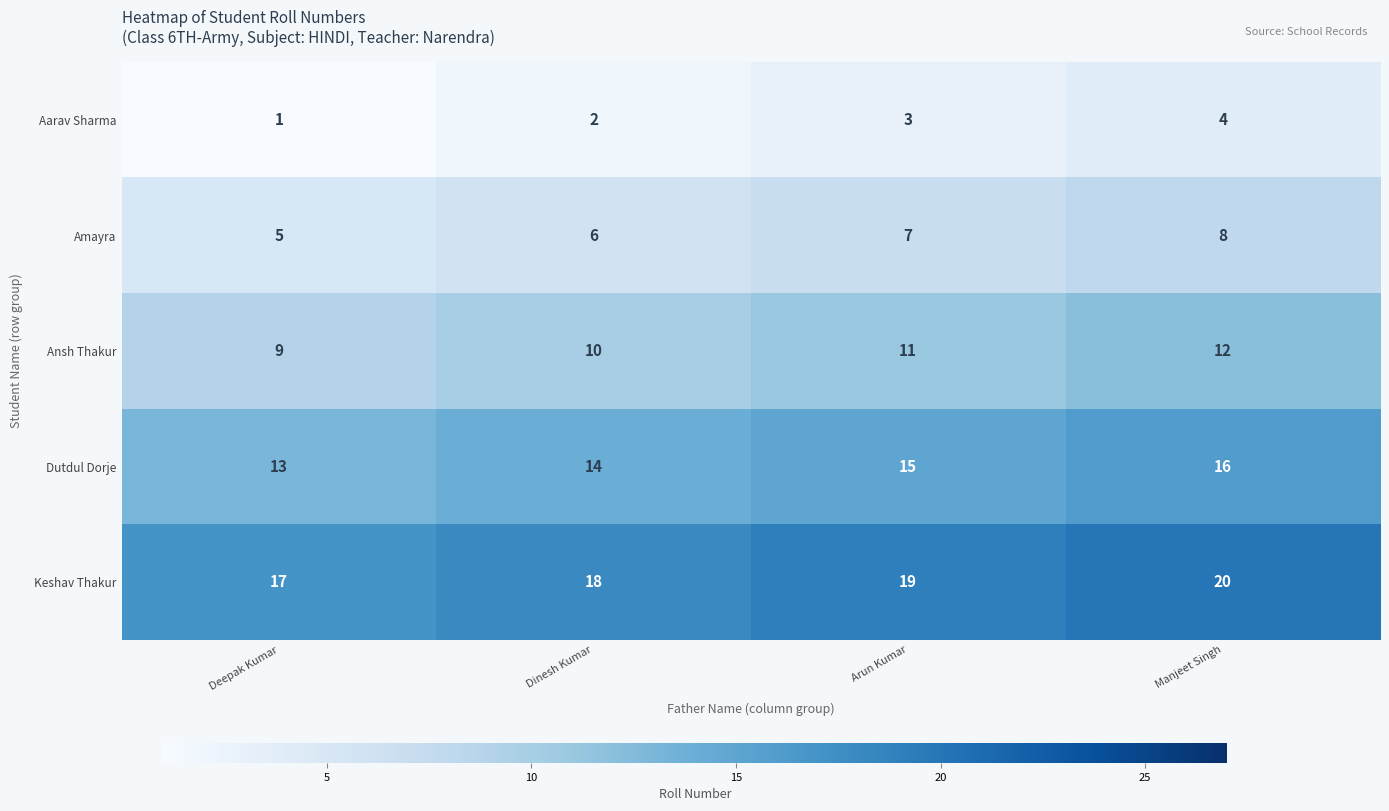

The value of Aarav Sharma at Manjeet Singh is 4. True or false?

True